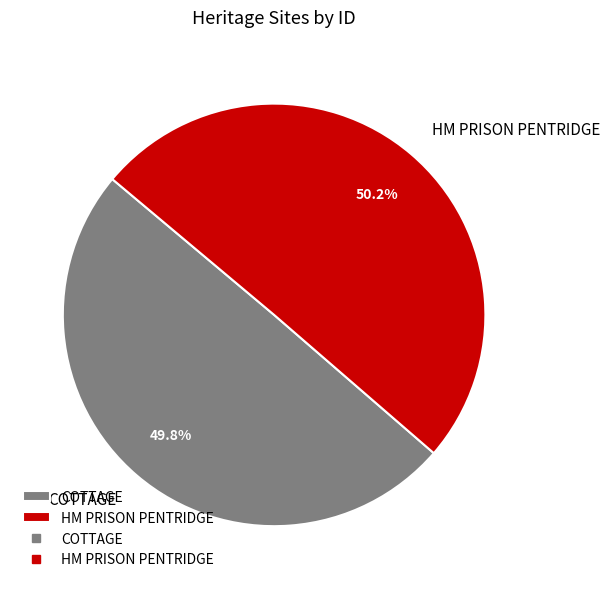

Is there any slice that represents more than half of the pie?

Yes